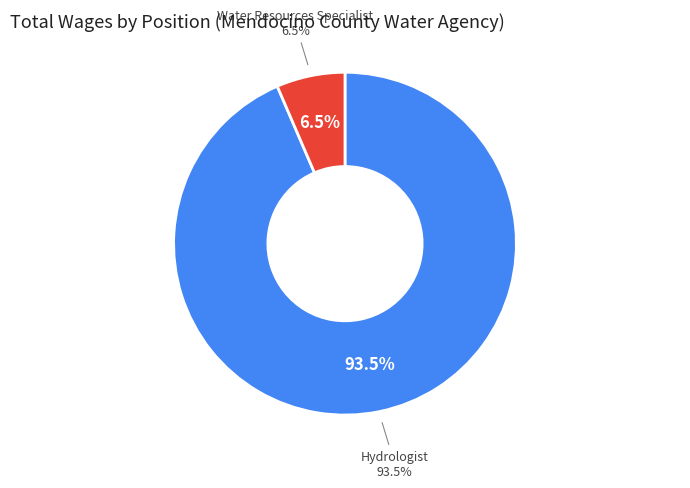

How much of the chart is everything except Water Resources Specialist?

93.5%